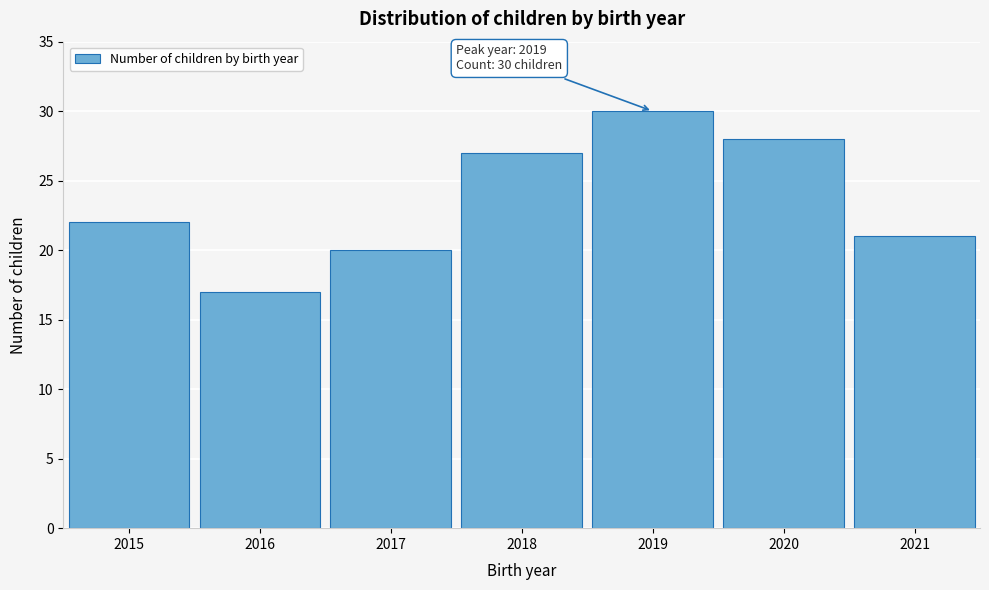

Reading left to right, what are all the values shown in this chart?

2015=22	2016=17	2017=20	2018=27	2019=30	2020=28	2021=21